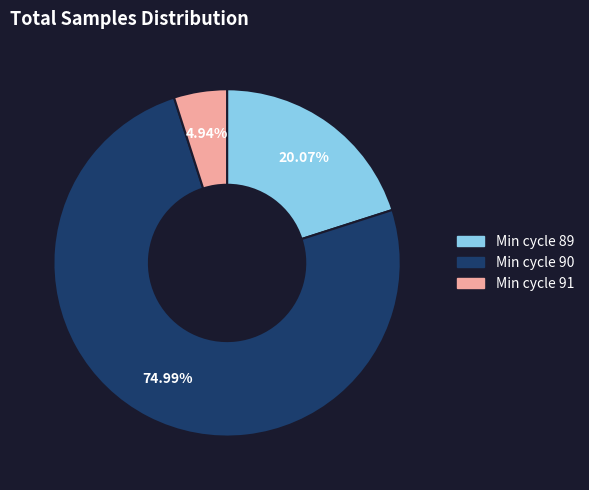

Does Min cycle 91 represent more than half of the total?

No